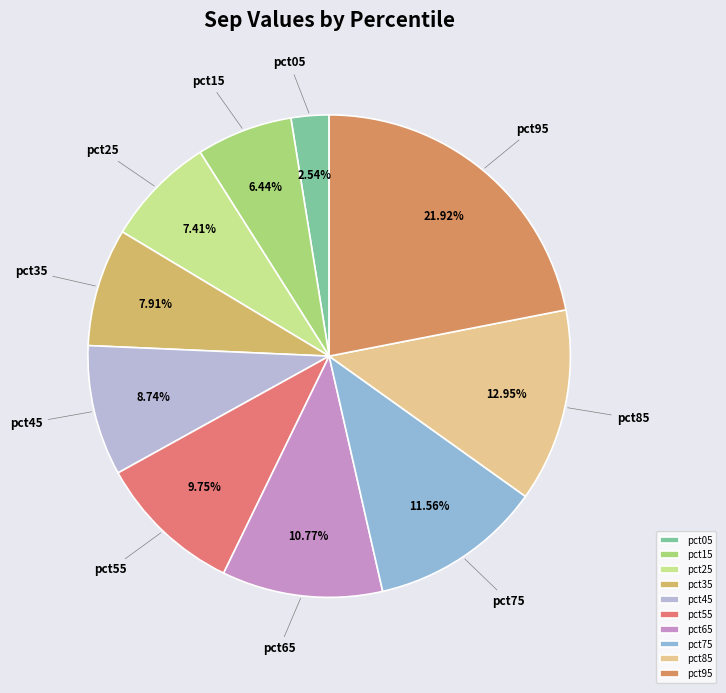

What percentage is NOT represented by pct45?

91.3%